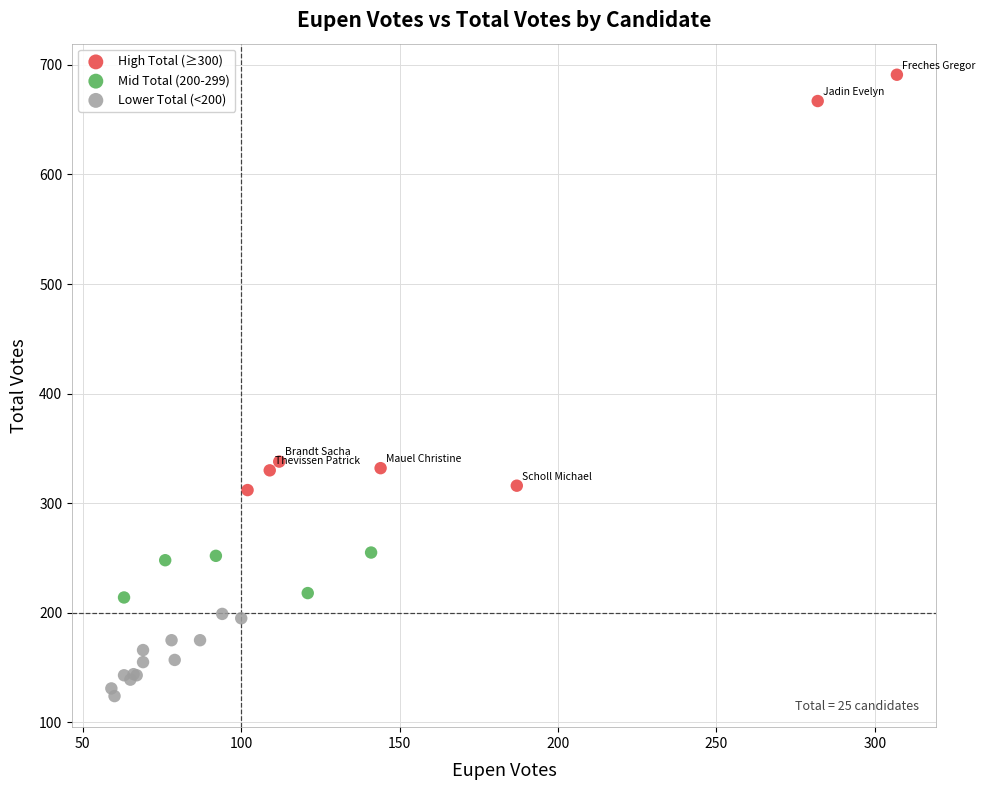

Which series reaches the minimum Y coordinate?

Lower Total (<200)